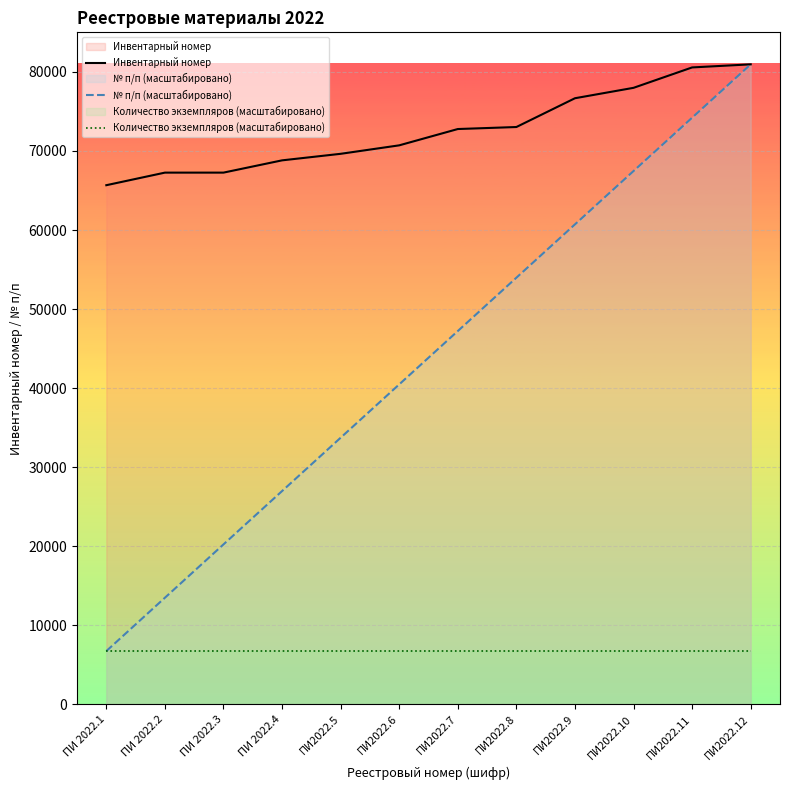

Which series changed the most between ПИ 2022.1 and ПИ 2022.4?

№ п/п (масштабировано)